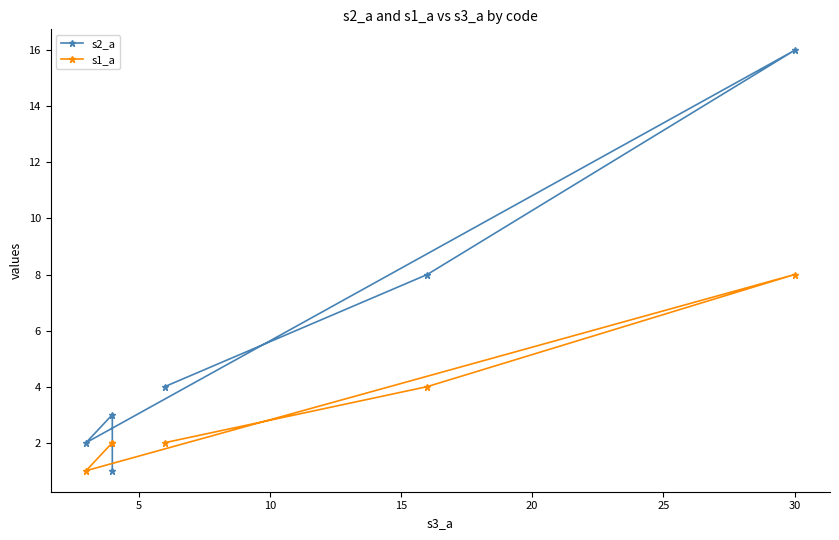

What is the minimum value for s1_a?

1